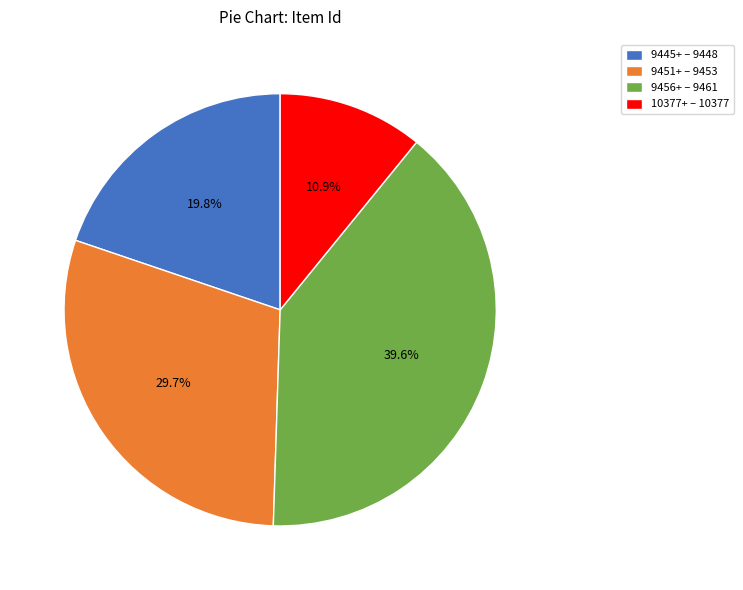

What percentage is NOT represented by 9456+ – 9461?

60.4%